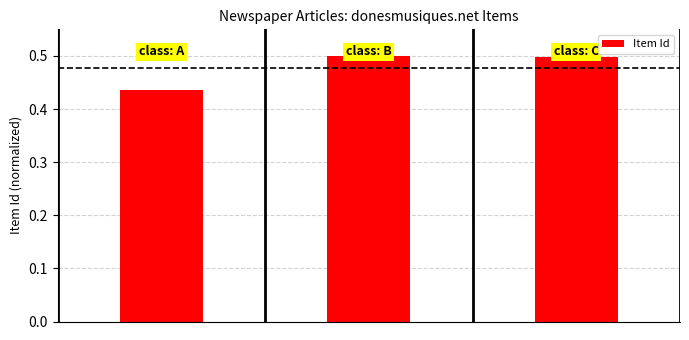

How many bars are there in total?

3